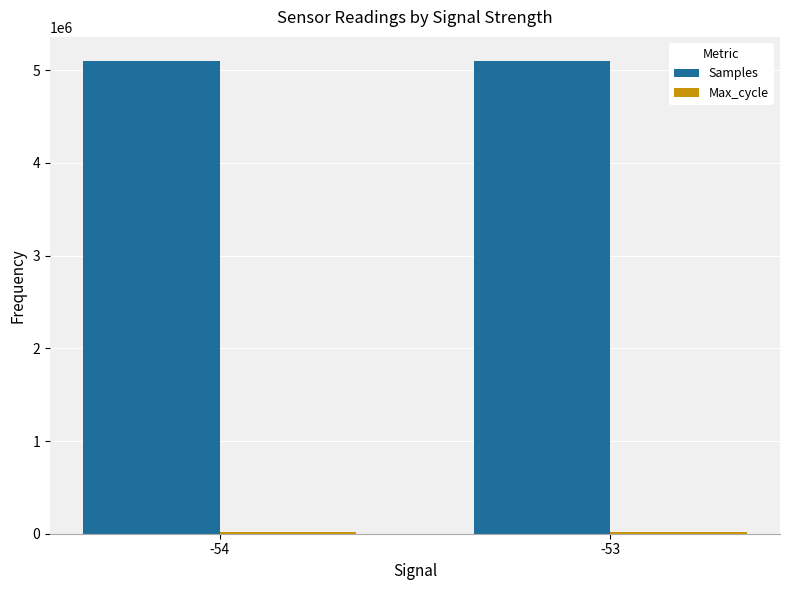

Which series has the largest total across all categories?

Samples